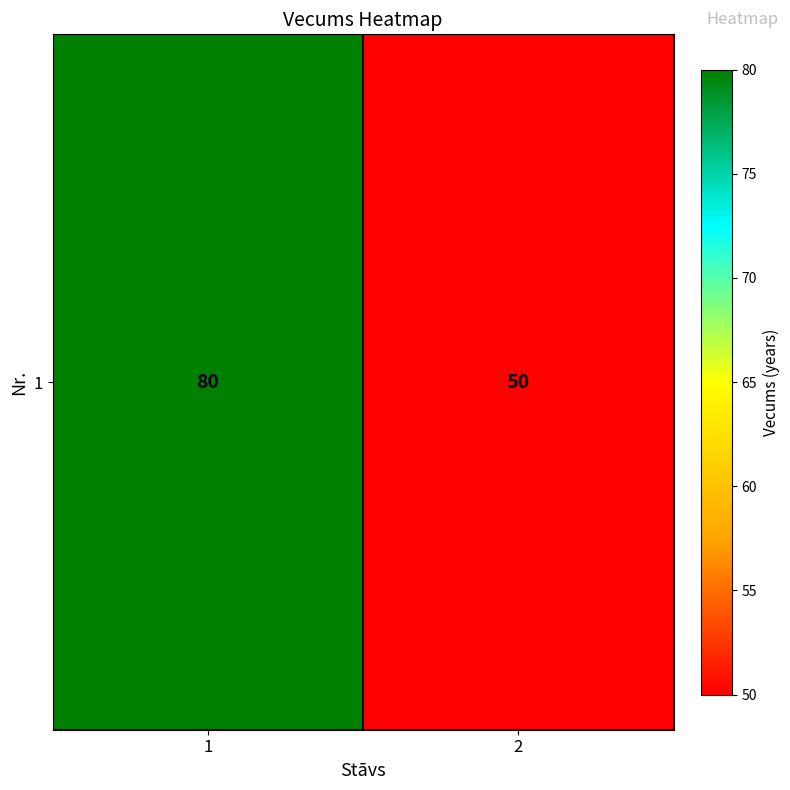

List the labels in order of value, smallest first.

2, 1